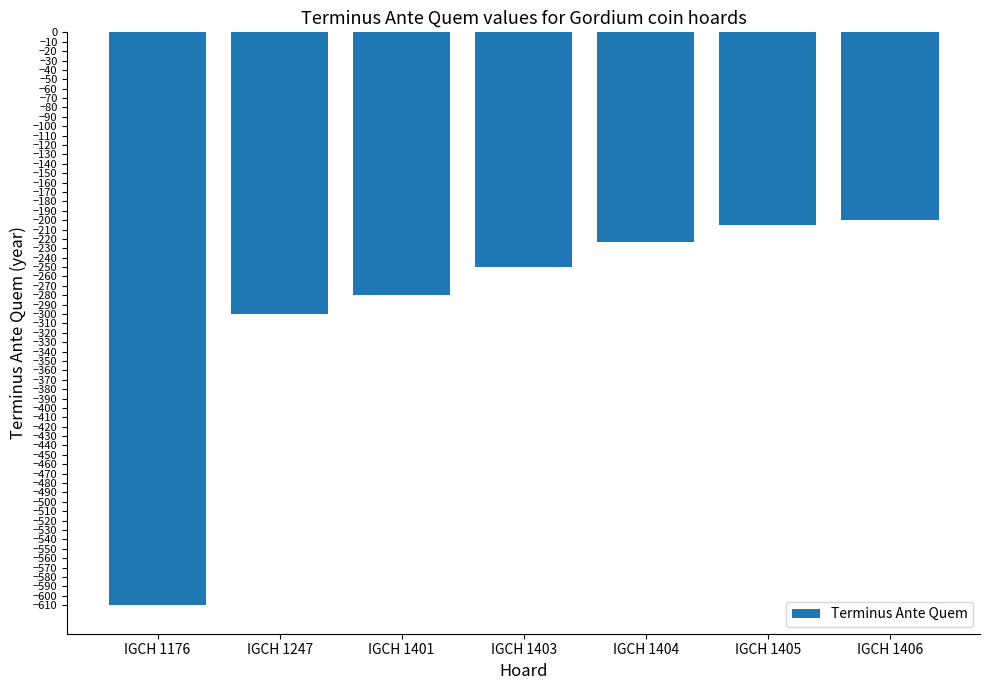

The chart shows a value of -280 at IGCH 1401. True or false?

True